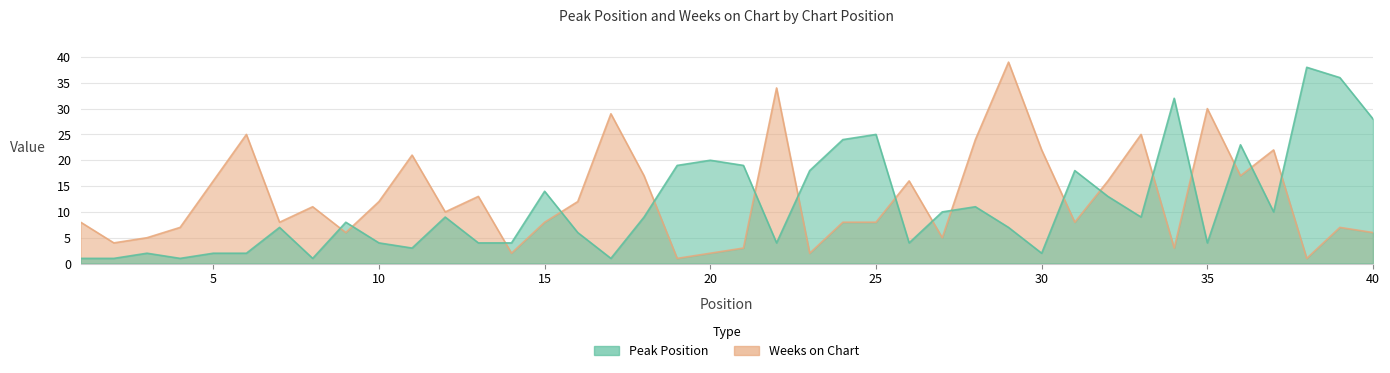

At which label does Peak Position reach its minimum?

1